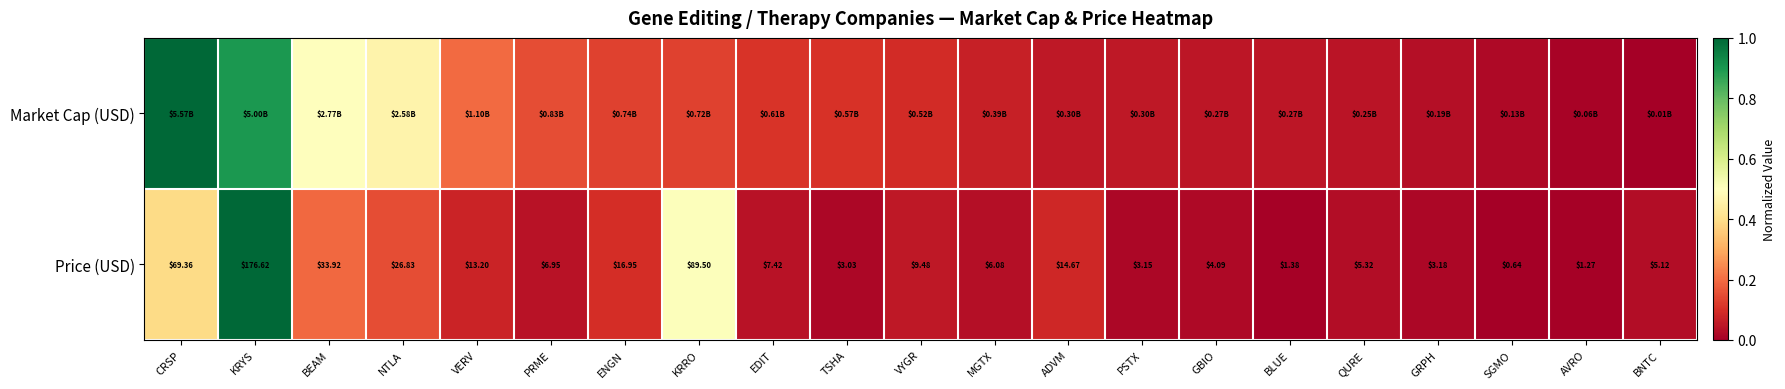

True or false: Price (USD) has a value of 0.0 at AVRO.

False